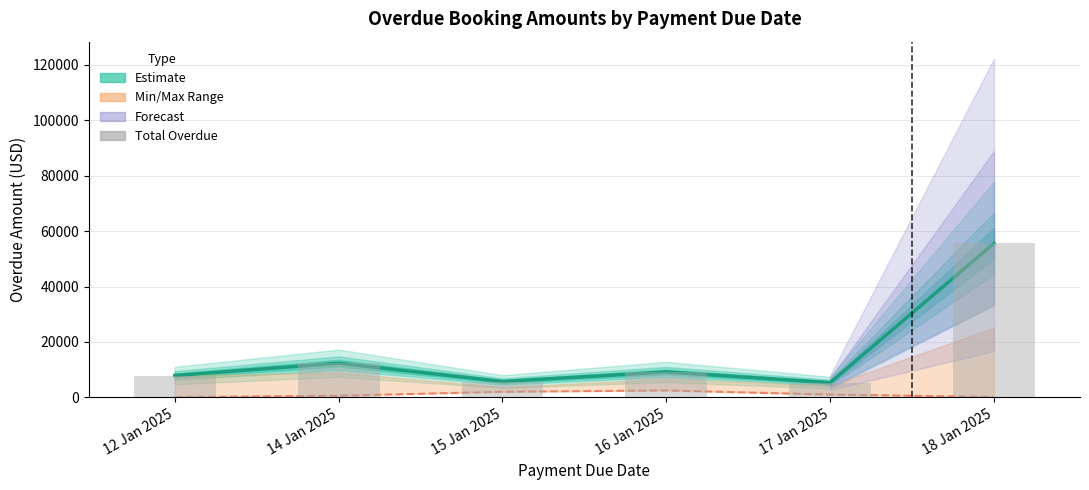

What is the label of the 3rd bar from the right?

16 Jan 2025